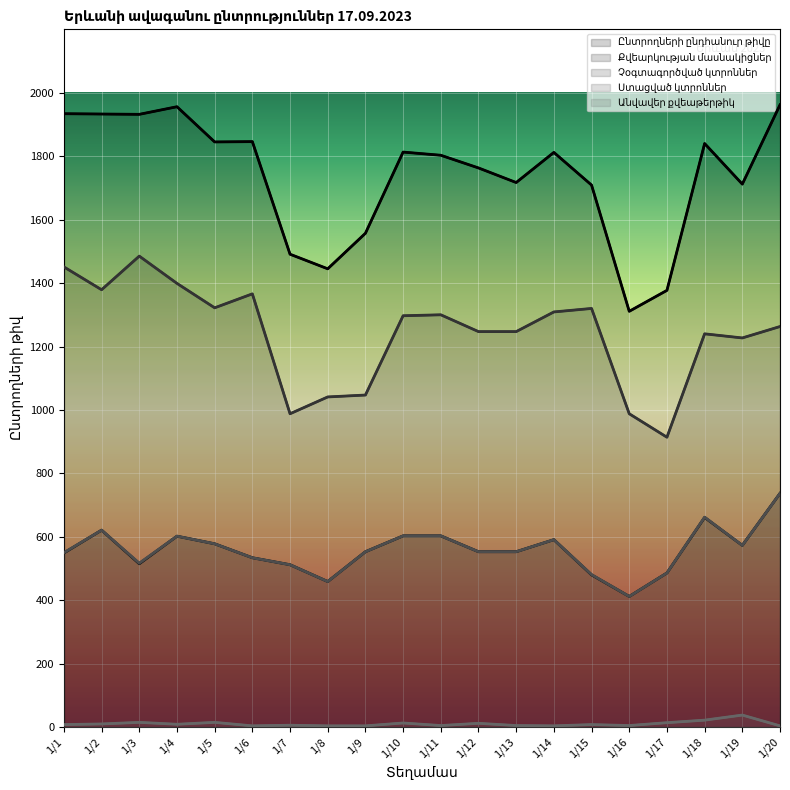

True or false: Քվեարկության մասնակիցներ and Չօգտագործված կտրոններ intersect in this chart.

False